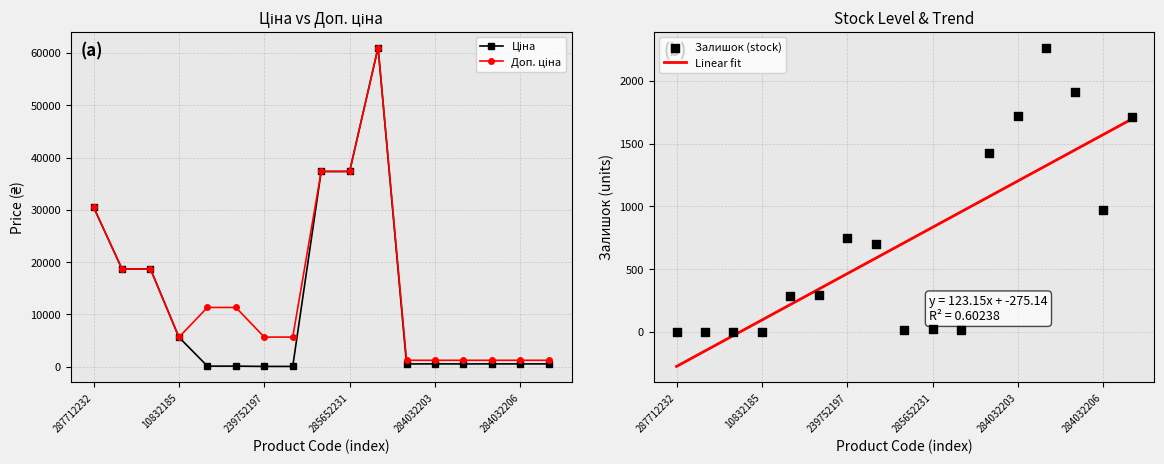

At which category is the sum across all series the highest?

10